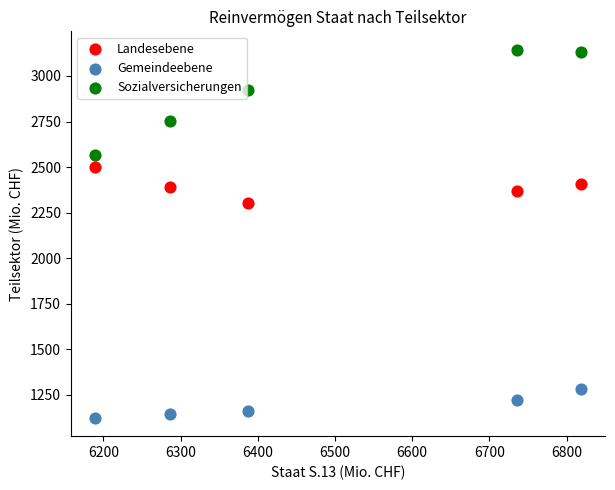

What are all the series names shown in the legend?

Landesebene, Gemeindeebene, Sozialversicherungen